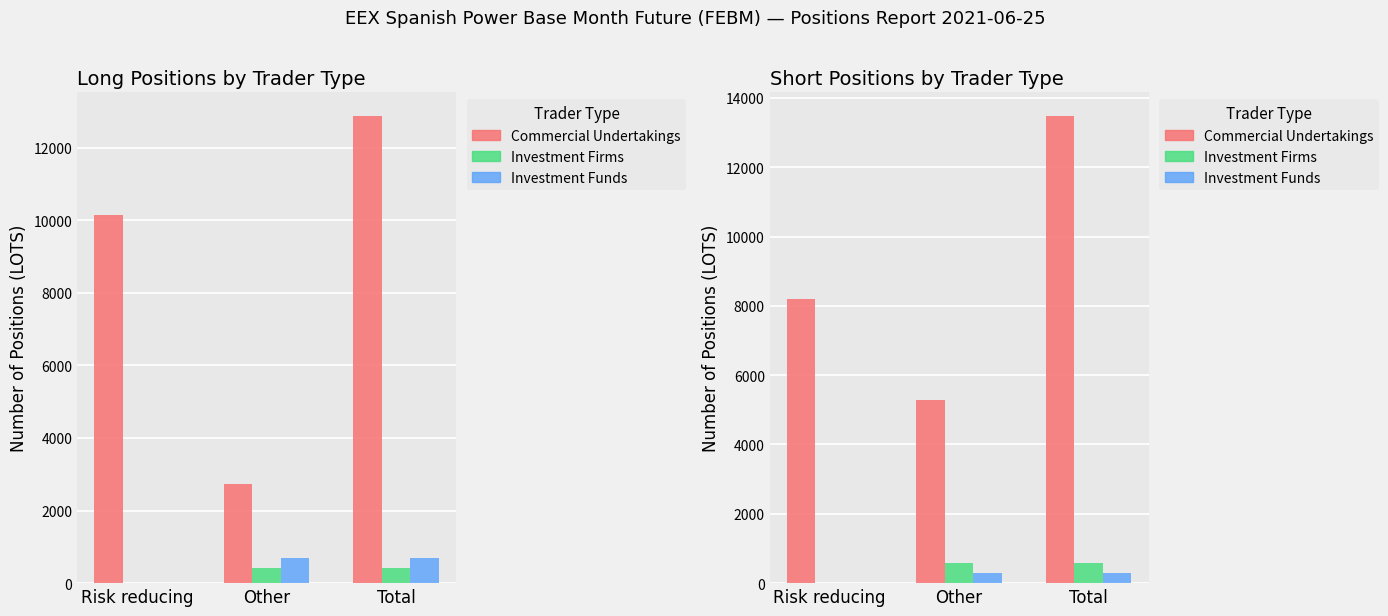

Count the number of data series in this chart.

3